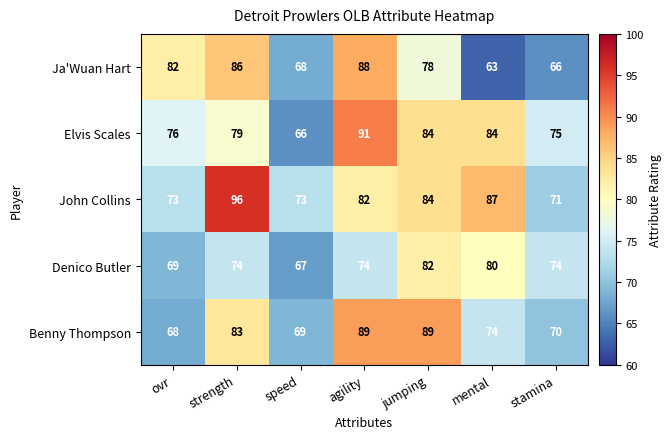

How many categories are shown in the chart?

7